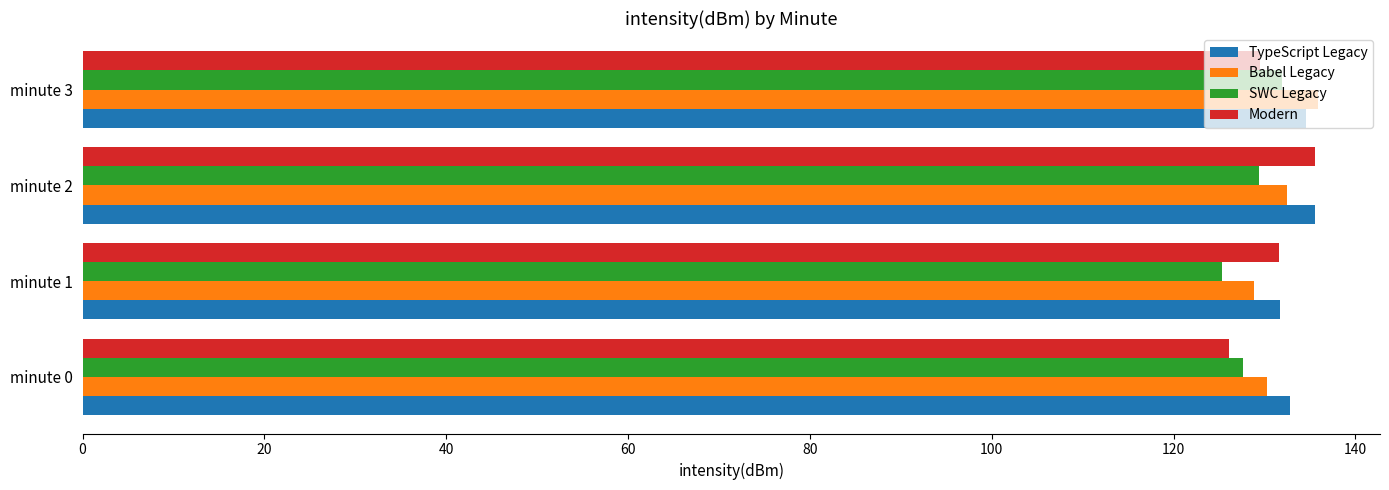

List the series in order of their overall mean, lowest first.

SWC Legacy, Modern, Babel Legacy, TypeScript Legacy